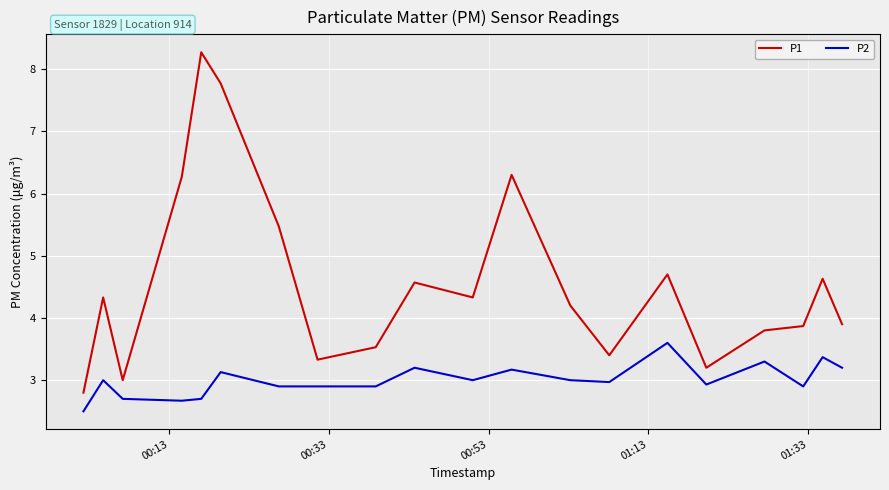

True or false: P2 and P1 cross at least once.

False